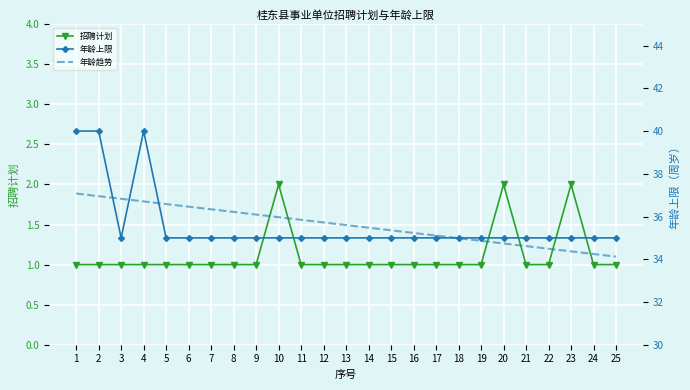

Reading left to right, what are all the values shown in this chart?

招聘计划: 1.0	1.0	1.0	1.0	1.0	1.0	1.0	1.0	1.0	2.0	1.0	1.0	1.0	1.0	1.0	1.0	1.0	1.0	1.0	2.0	1.0	1.0	2.0	1.0	1.0
年龄上限: 40.0	40.0	35.0	40.0	35.0	35.0	35.0	35.0	35.0	35.0	35.0	35.0	35.0	35.0	35.0	35.0	35.0	35.0	35.0	35.0	35.0	35.0	35.0	35.0	35.0
年龄趋势: 37.1	37.0	36.8	36.7	36.6	36.5	36.3	36.2	36.1	36.0	35.8	35.7	35.6	35.5	35.4	35.2	35.1	35.0	34.9	34.7	34.6	34.5	34.4	34.2	34.1